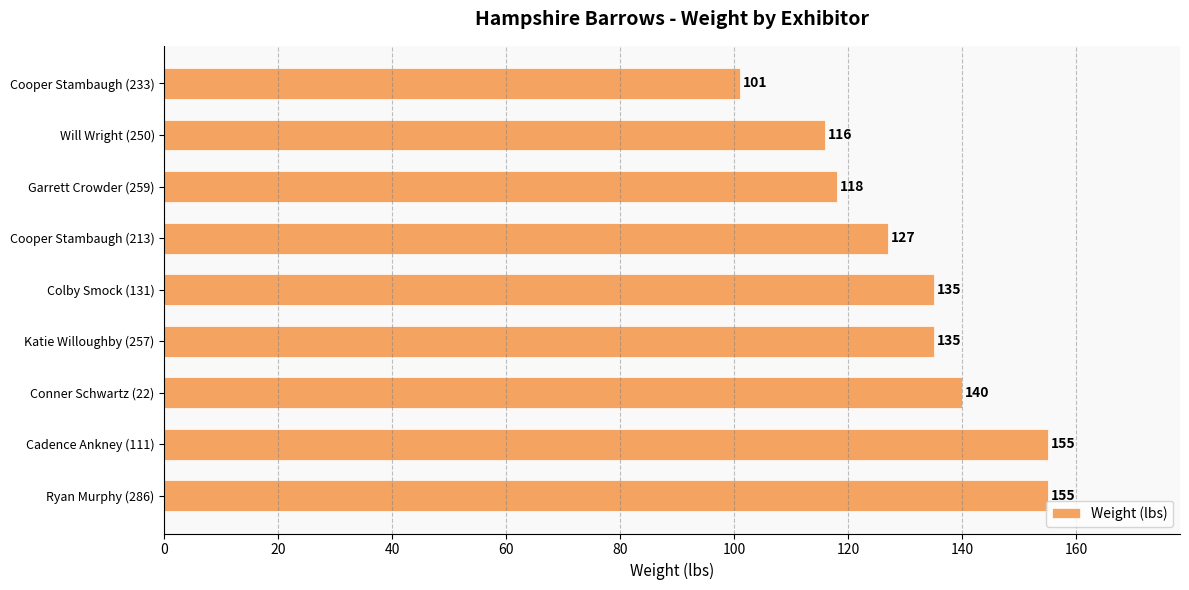

Reading top to bottom, transcribe all the data shown in this chart.

Cooper Stambaugh (233)=101	Will Wright (250)=116	Garrett Crowder (259)=118	Cooper Stambaugh (213)=127	Colby Smock (131)=135	Katie Willoughby (257)=135	Conner Schwartz (22)=140	Cadence Ankney (111)=155	Ryan Murphy (286)=155